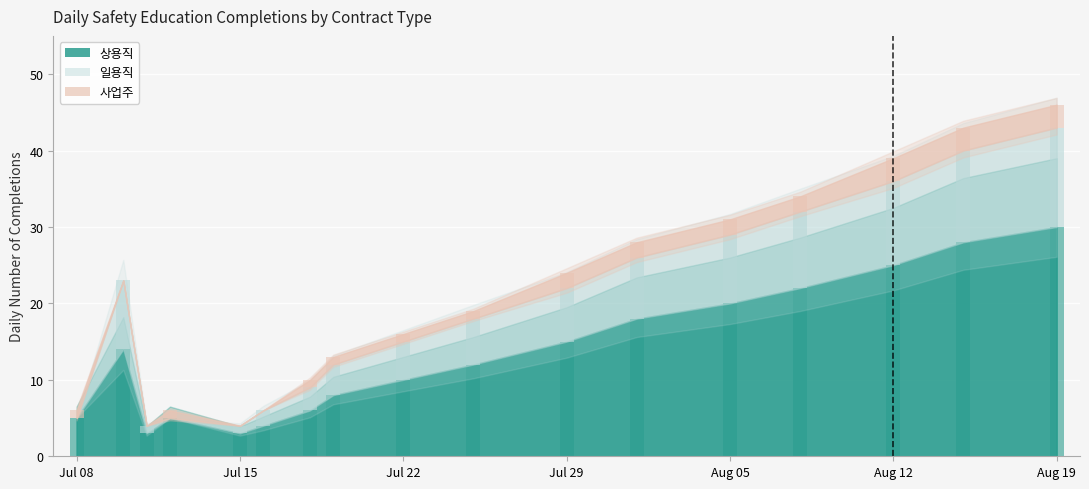

What position from the left is Aug 19?

17